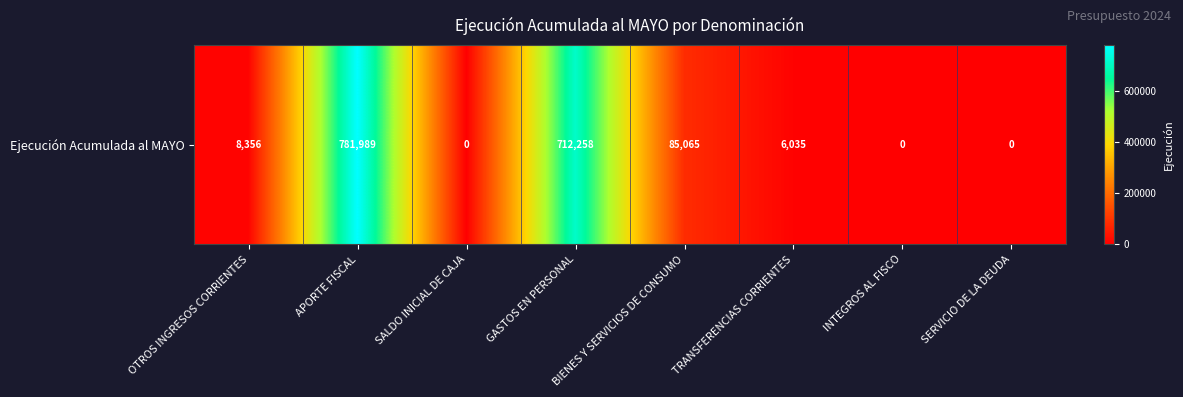

What is the difference between the values at BIENES Y SERVICIOS DE CONSUMO and GASTOS EN PERSONAL?

627193